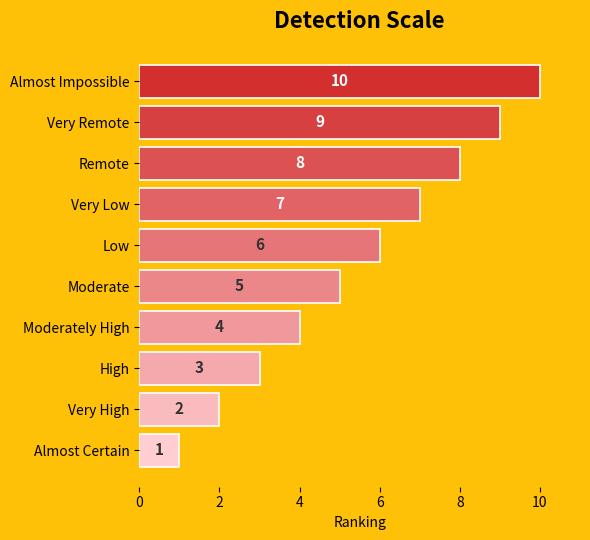

Which has a higher value, Moderate or High?

Moderate